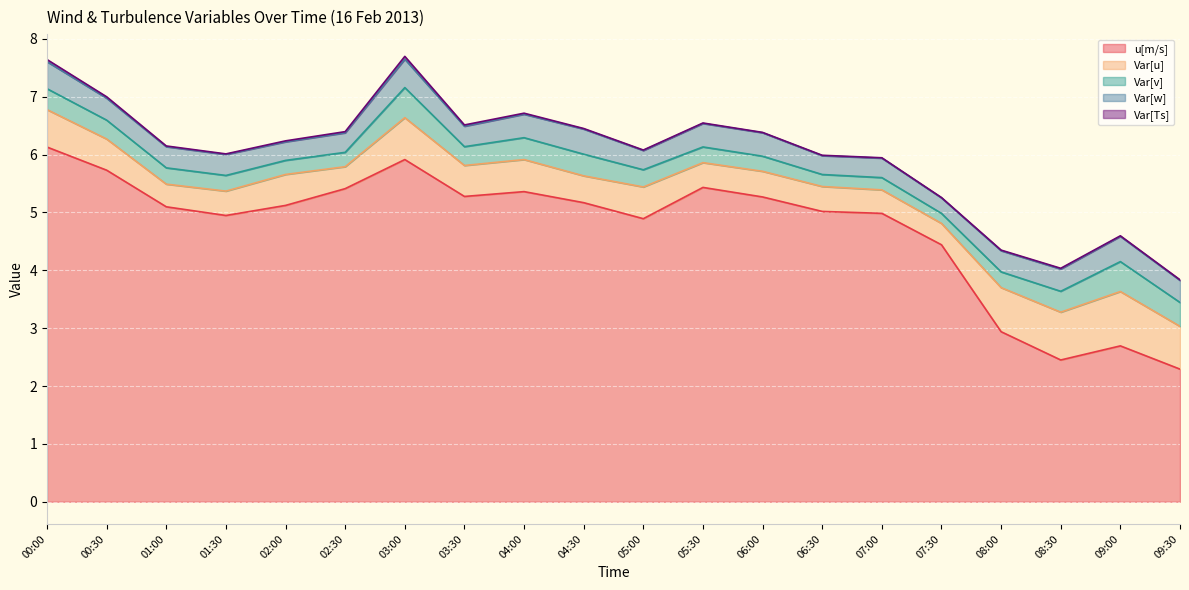

Between 08:30 and 09:00, which is larger?

09:00